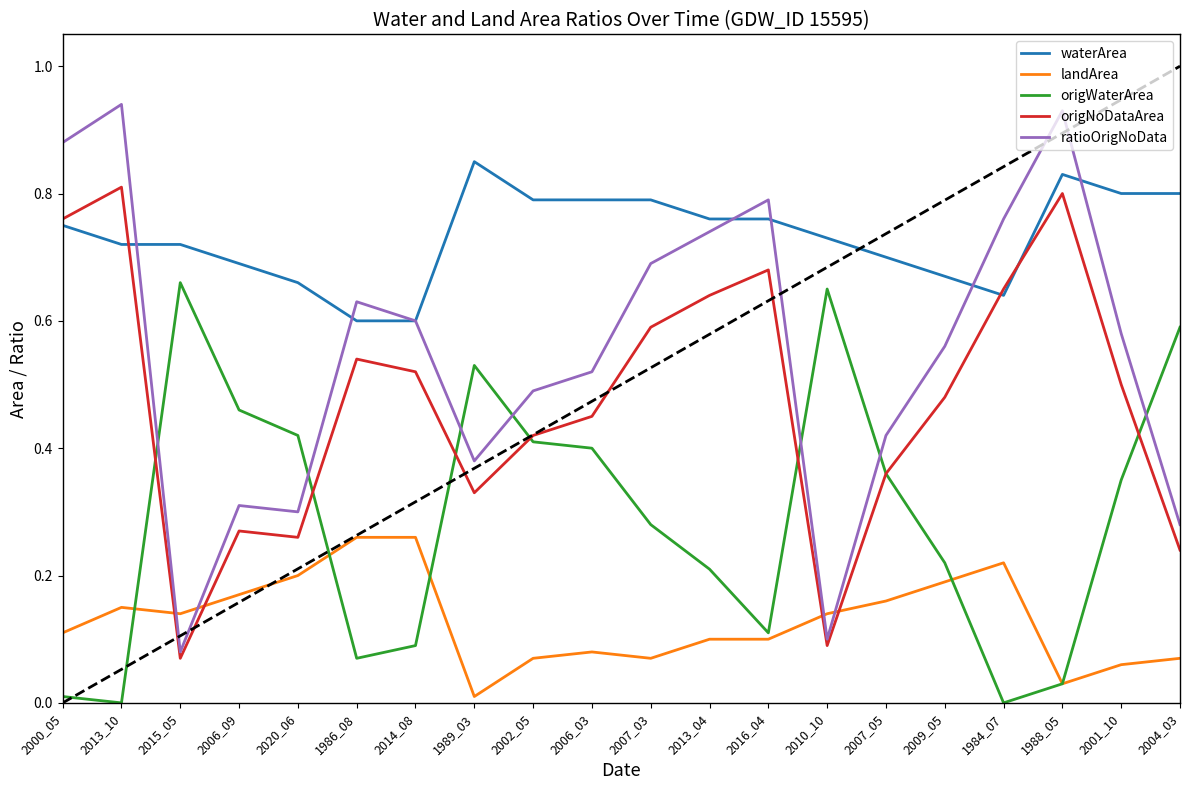

True or false: landArea and waterArea cross at least once.

False